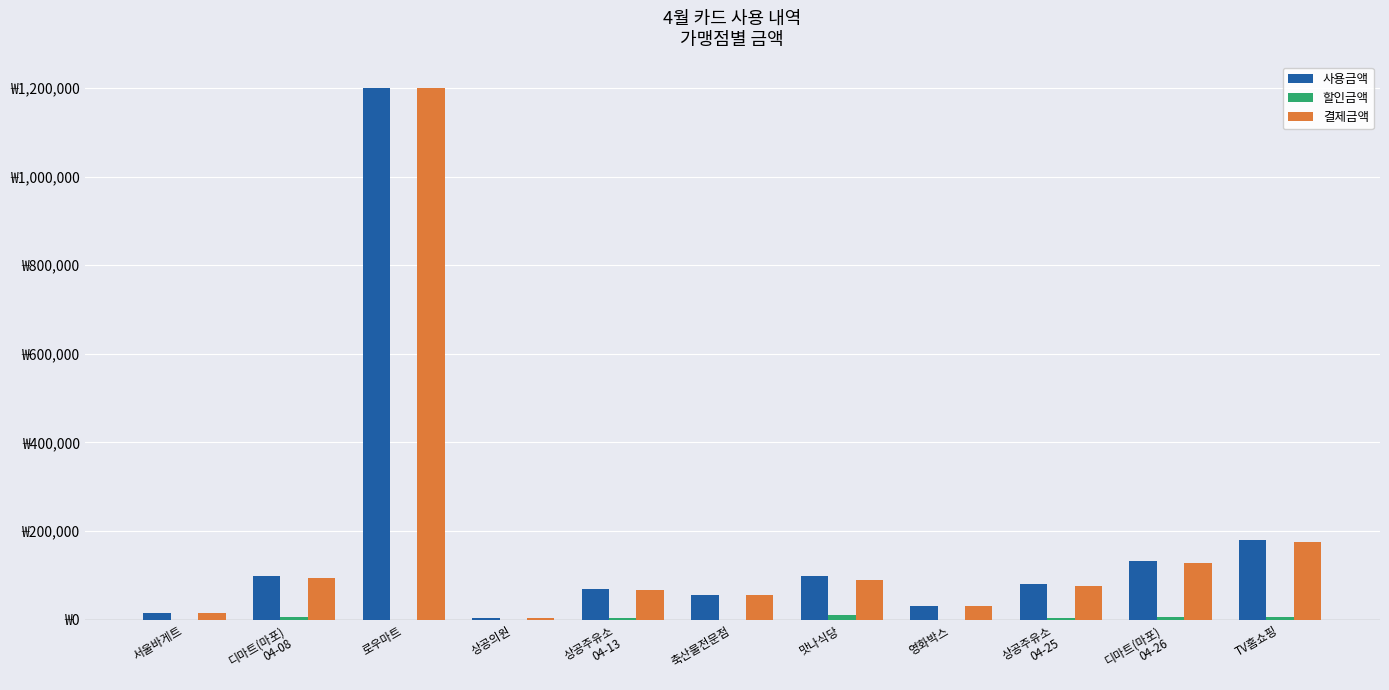

Is it true that 결제금액 equals 76000 at 상공주유소
04-25?

True